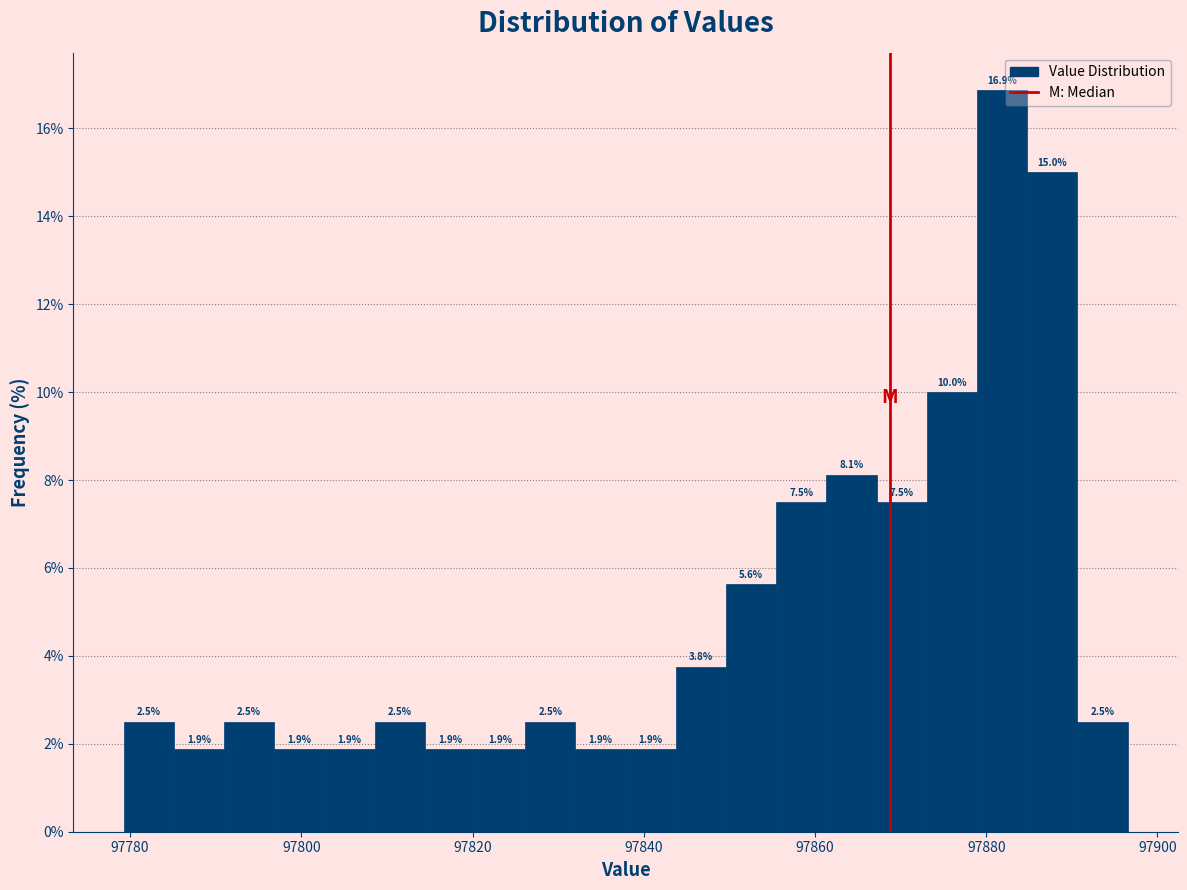

Read against the x-axis, roughly where is the centre of the tallest bar?

97882